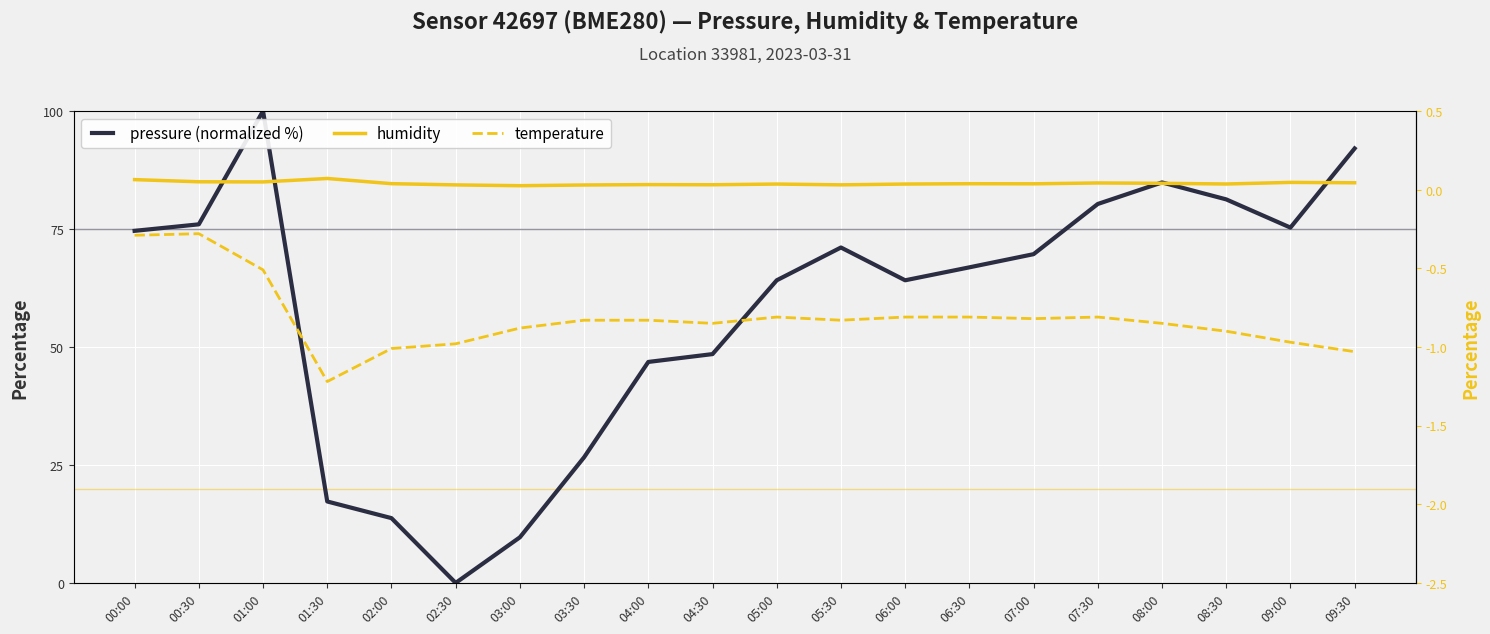

What is the lowest value of the temperature series?

-1.2